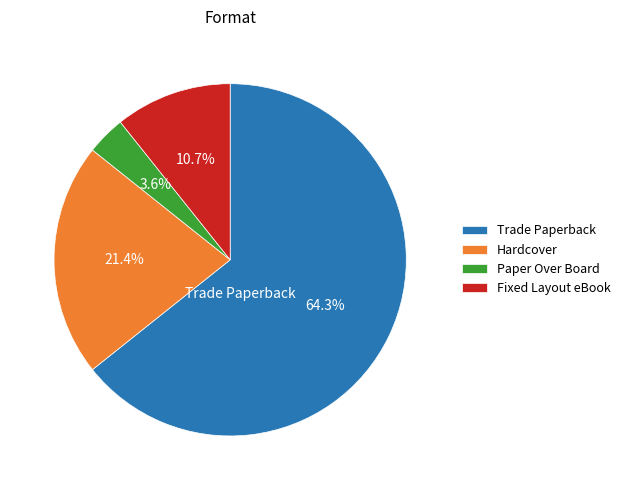

Combined, do Trade Paperback and Fixed Layout eBook account for over 50%?

Yes